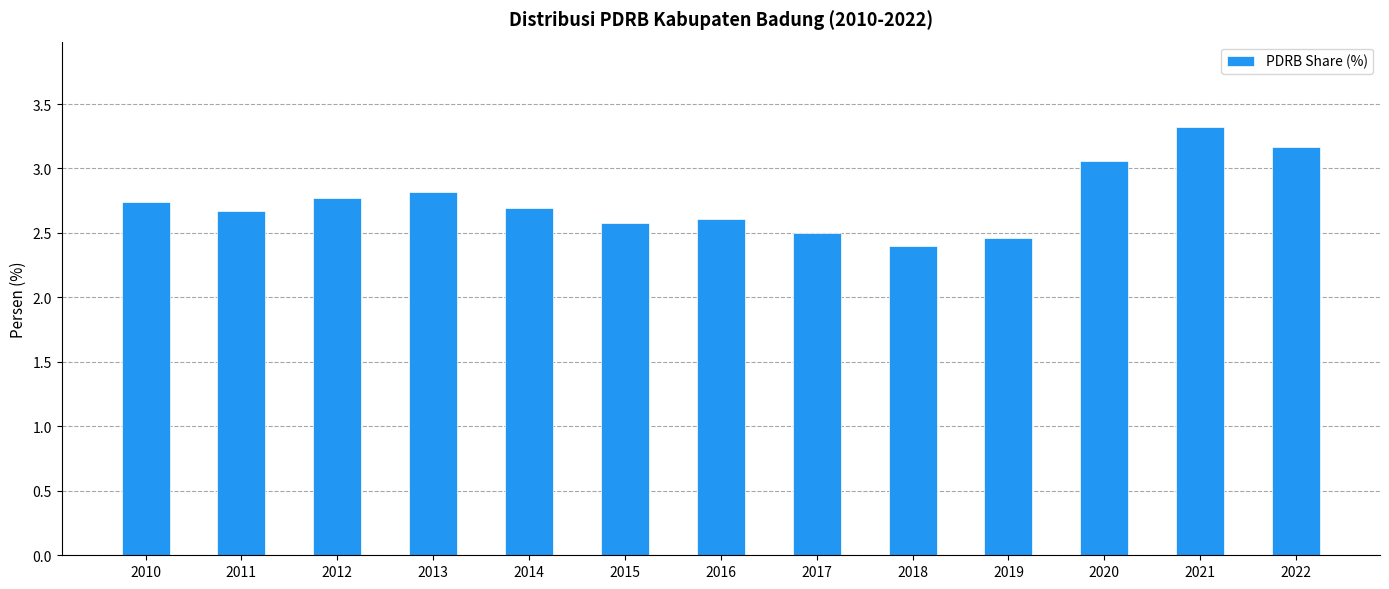

Is it true that the value at 2020 is 4.5?

False